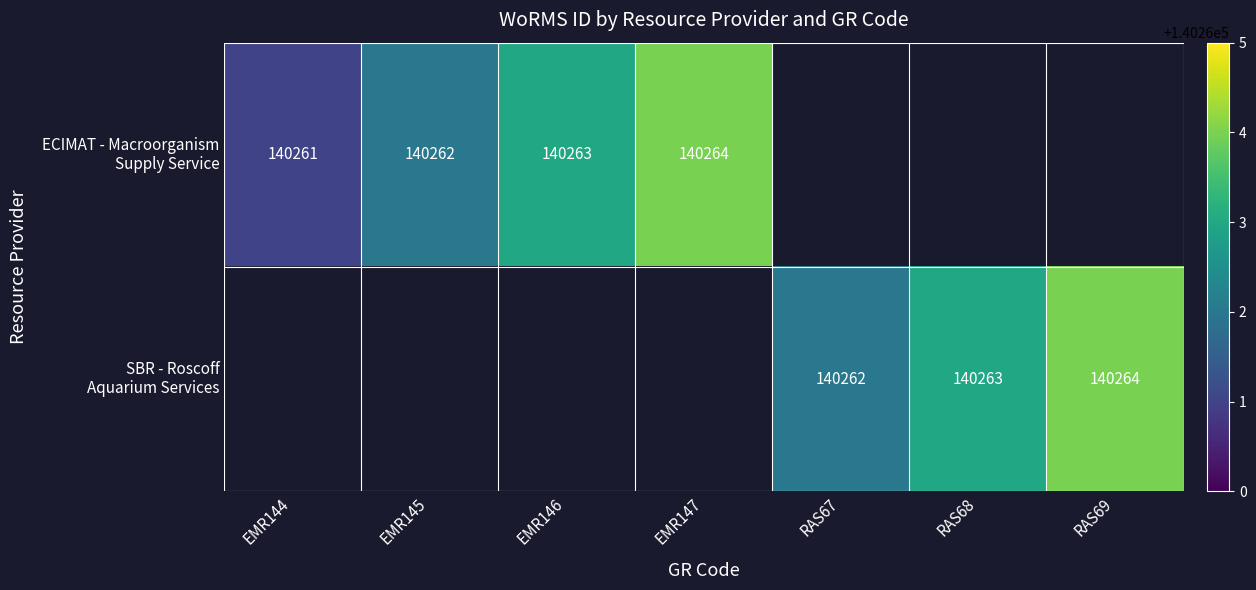

The value of SBR - Roscoff Aquarium Services at RAS68 is 140263.0. True or false?

True